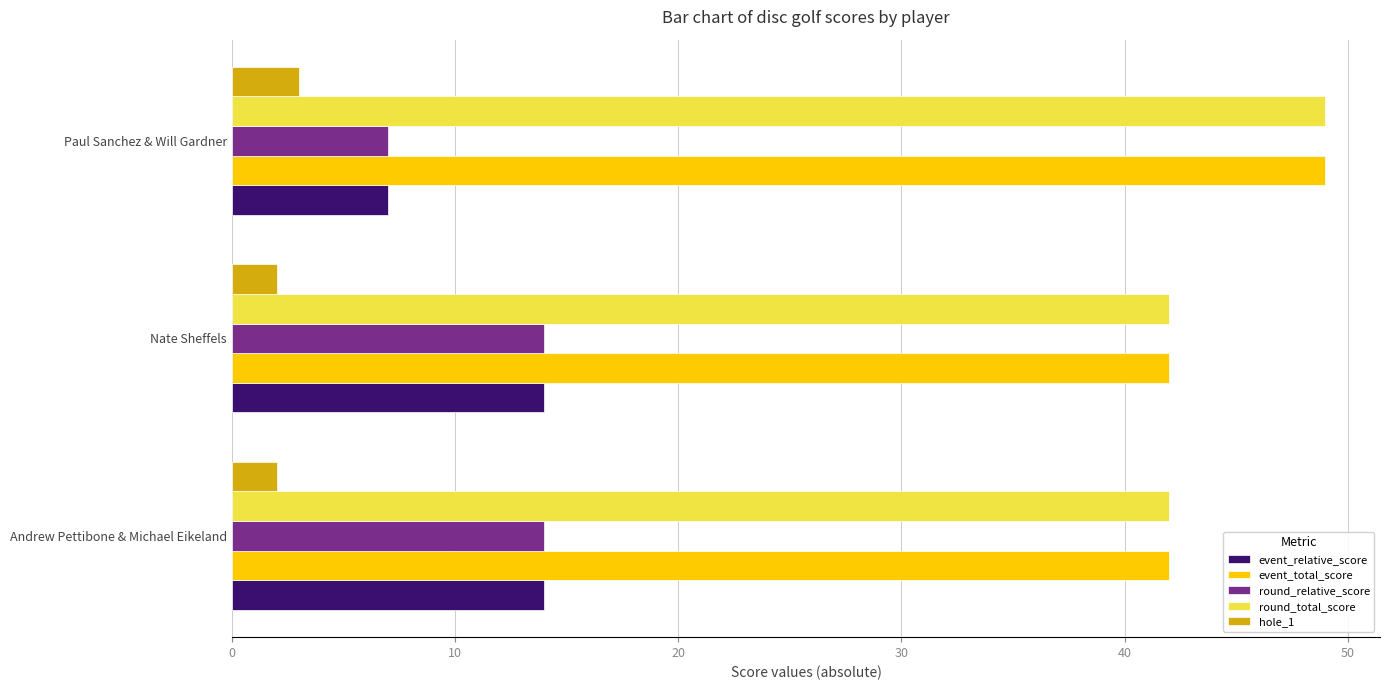

How many categories are shown in the chart?

3